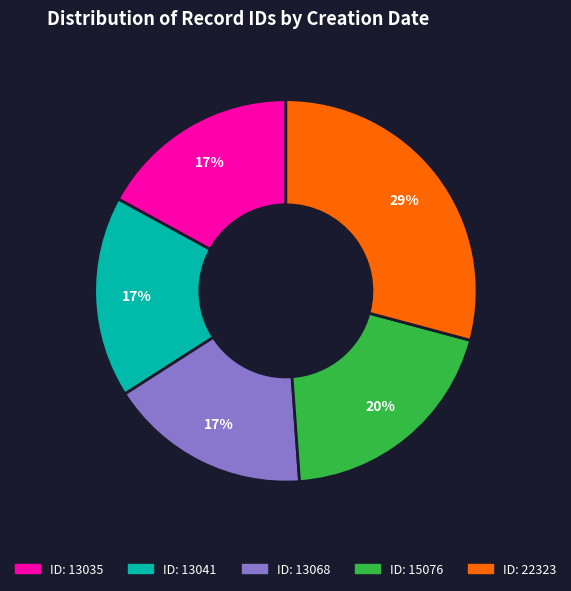

Is there a majority slice in this chart?

No